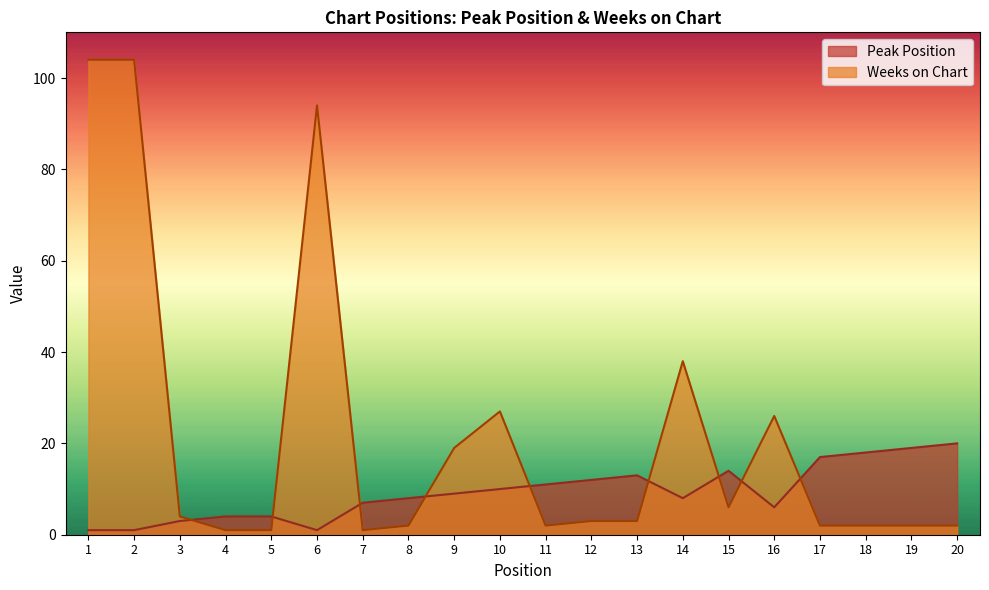

What is the value of the Peak Position point at the 16th from the left?

6